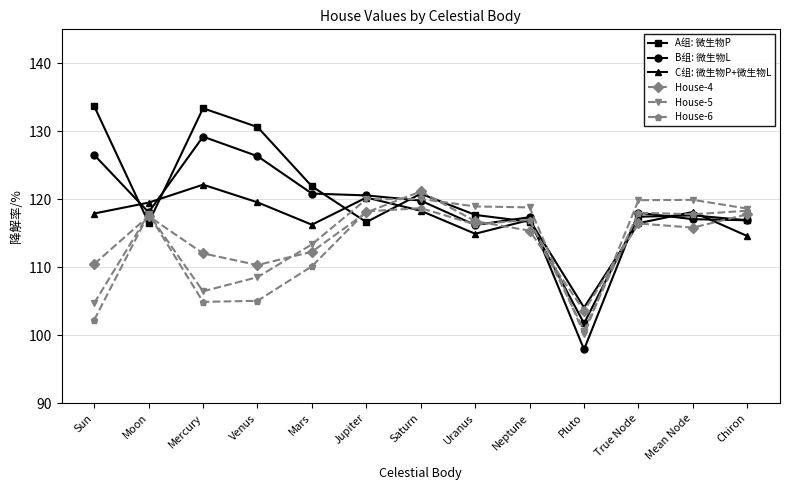

What is the sum of the A组: 微生物P values at Venus and Mars?

252.5